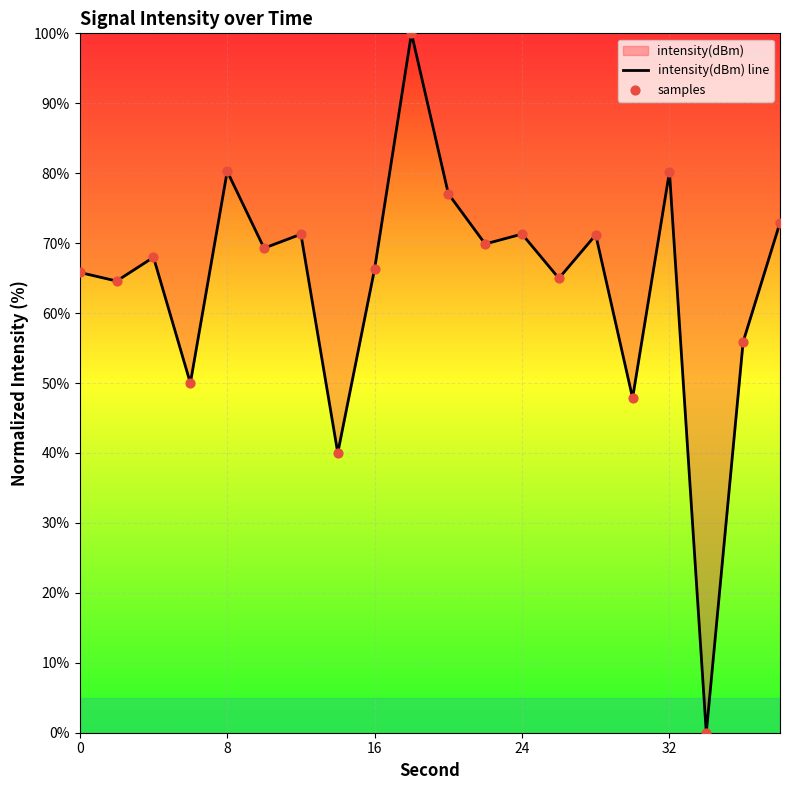

Which series has the largest Y range (max minus min)?

intensity(dBm) line